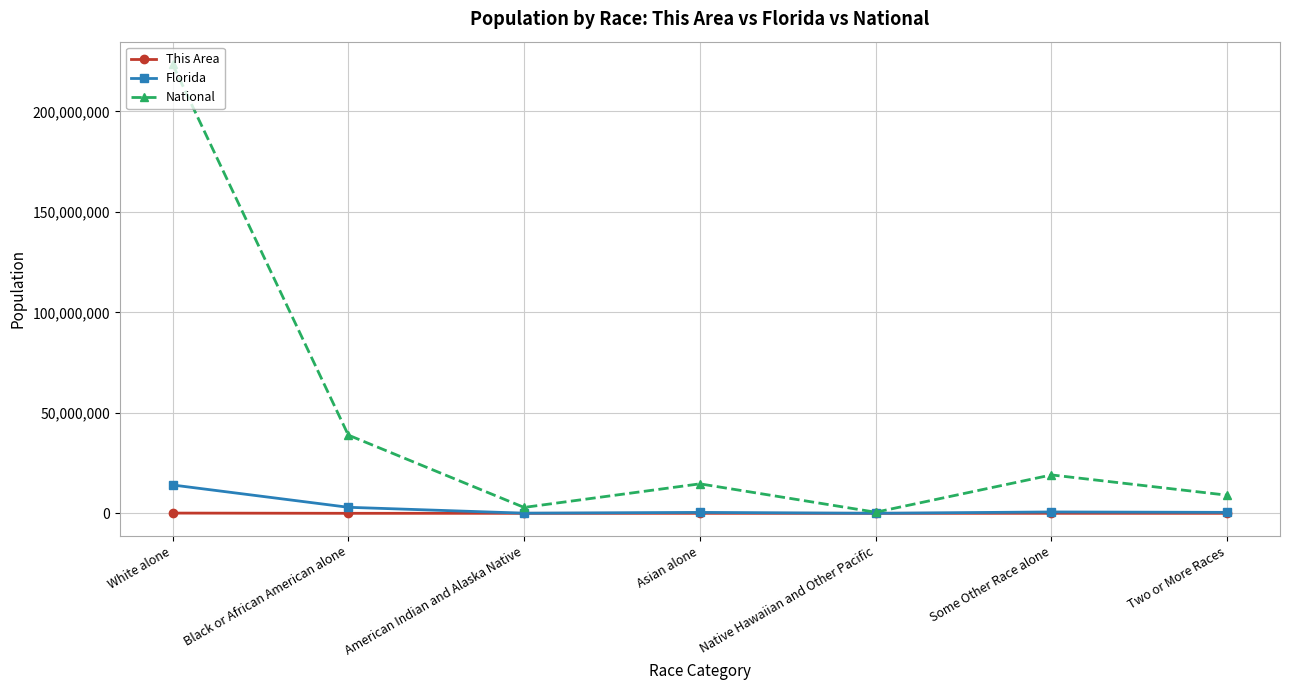

Which series has the largest total across all categories?

National